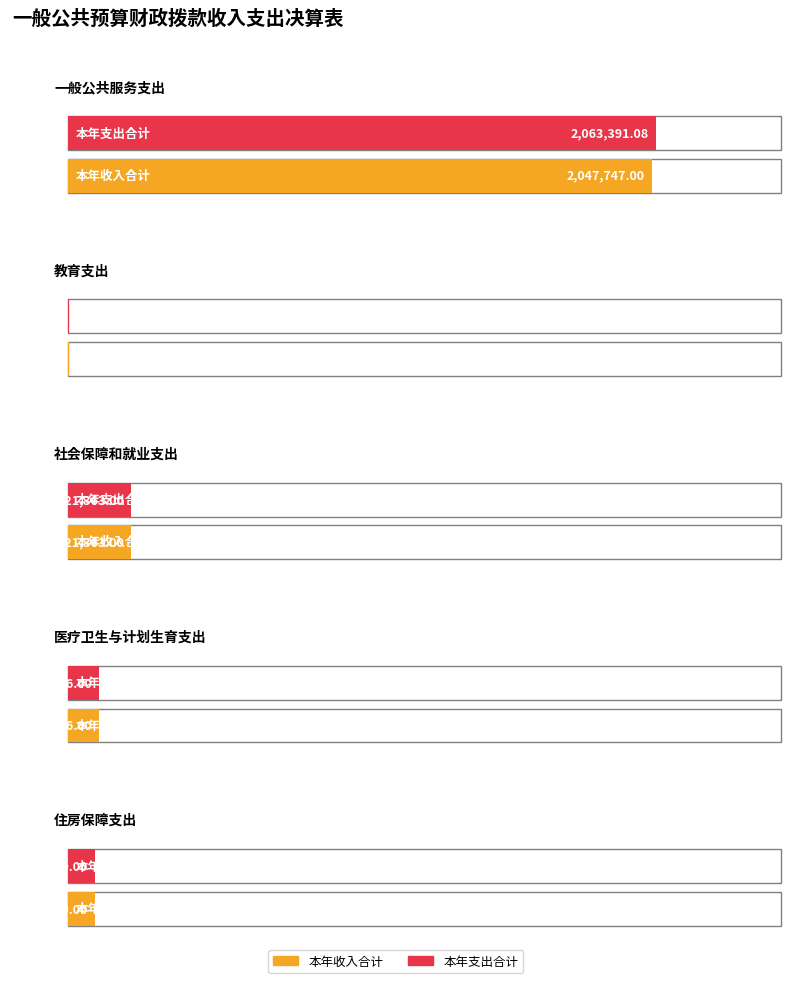

Where is 本年收入合计 nearest to the value 1024953?

社会保障和就业支出